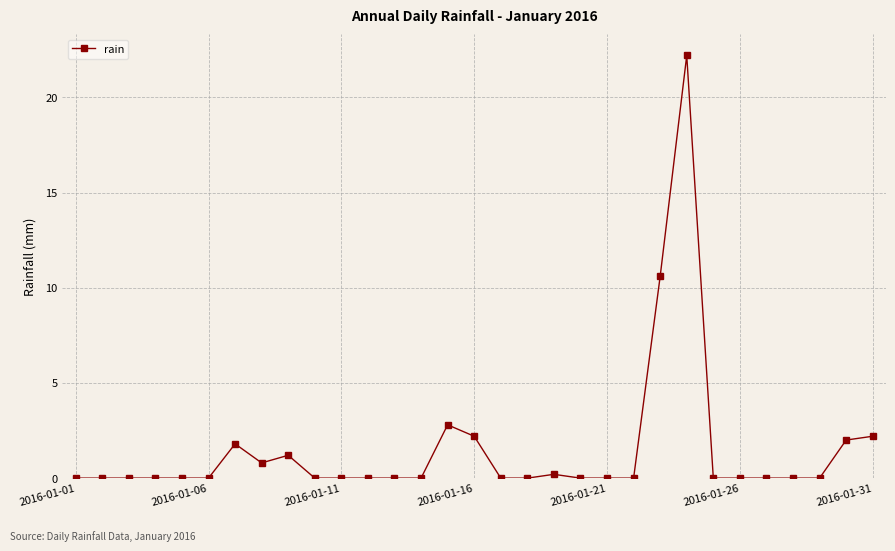

What is the value of the 23rd point from the left?

10.6